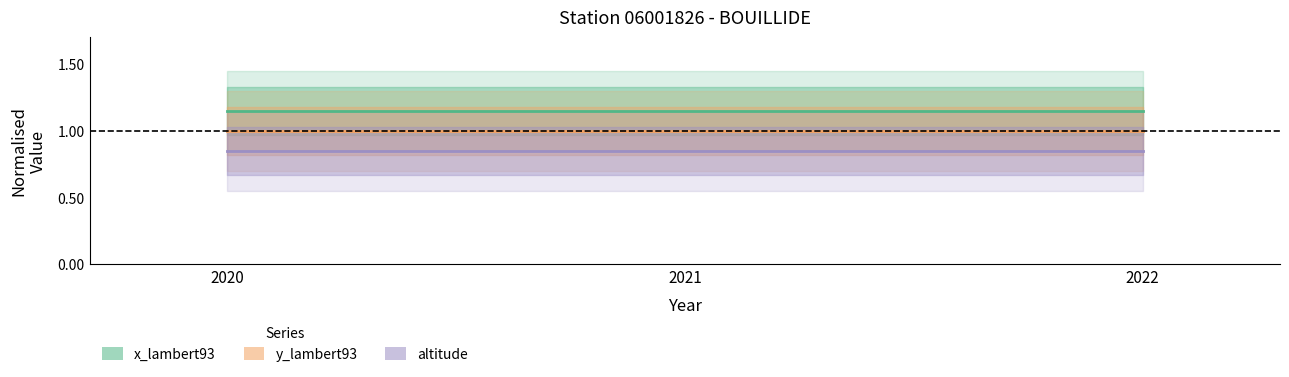

How many categories are shown in the chart?

3